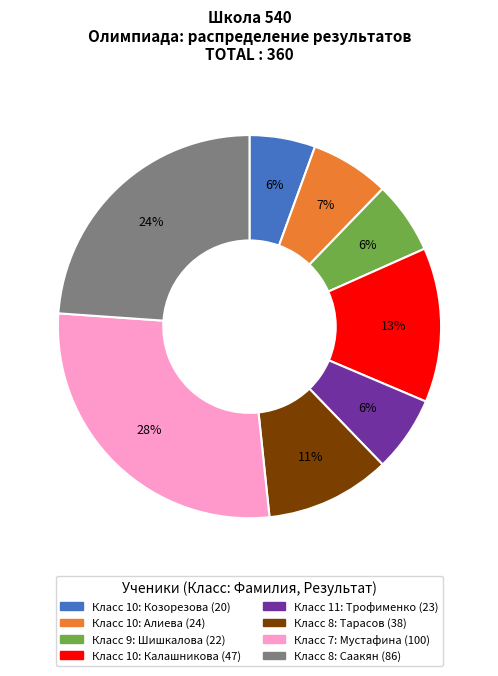

Does any single category account for the majority?

No